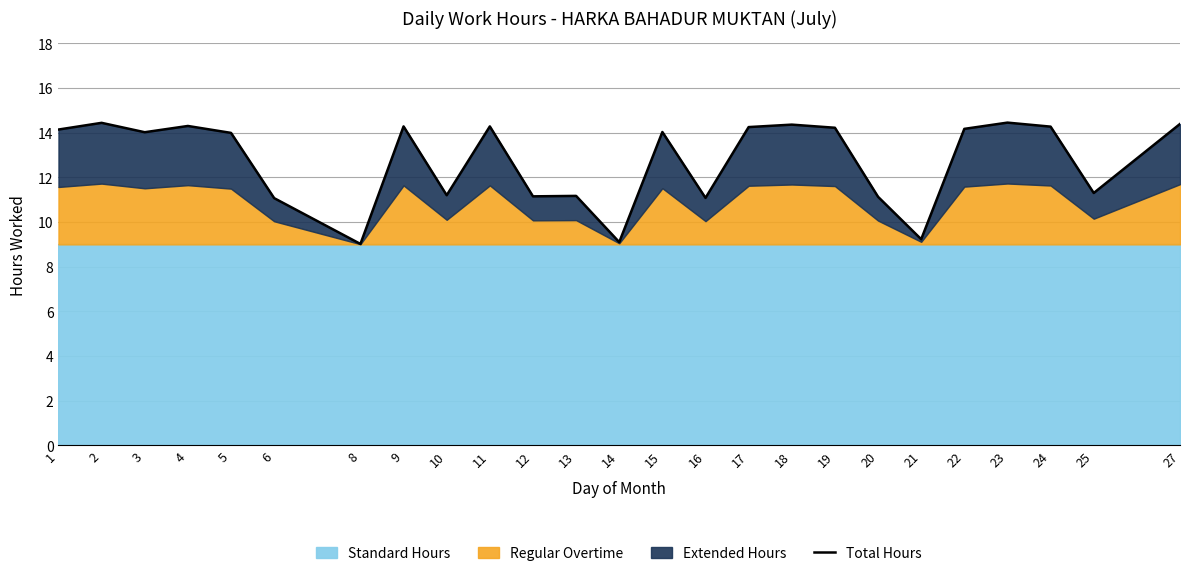

What is the ratio of the value at 12 to the value at 1?

0.8